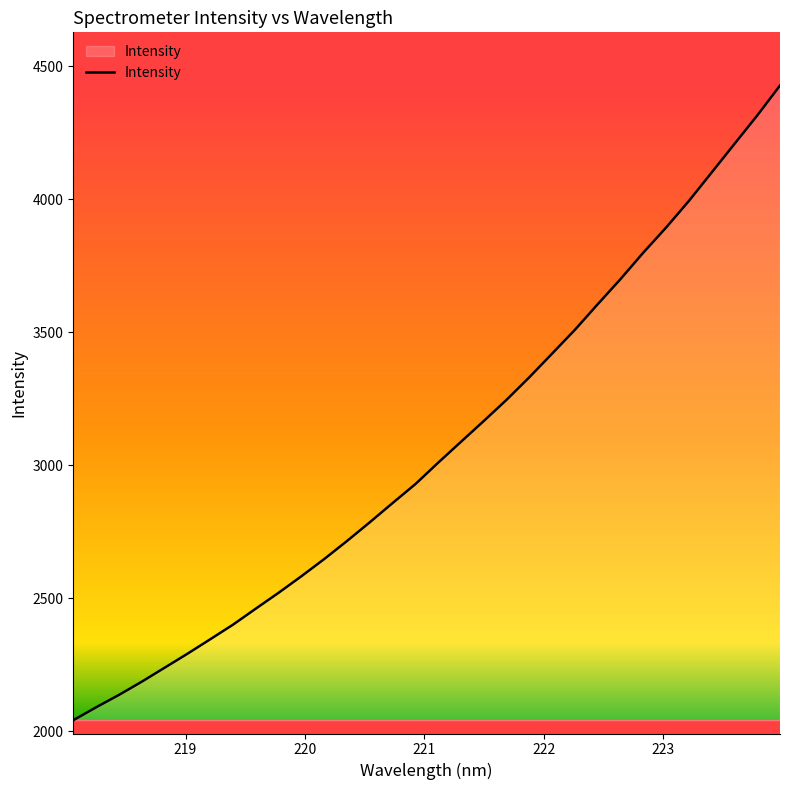

What is the difference between the maximum and minimum values?

2387.4